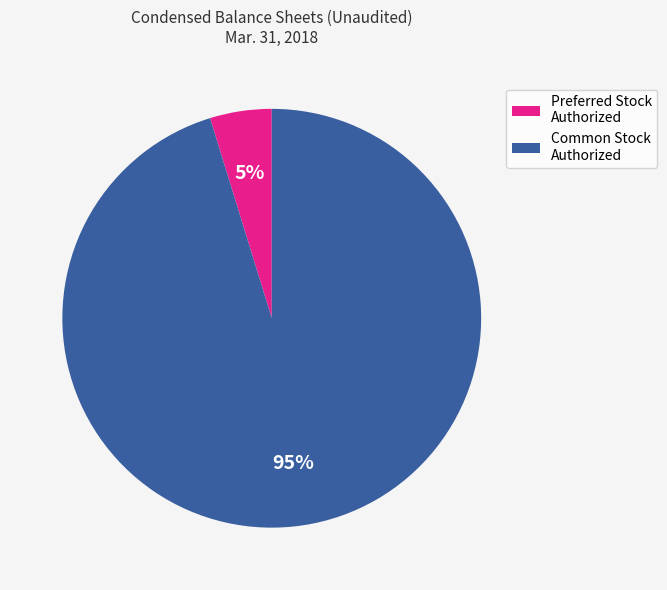

Does any single category account for the majority?

Yes